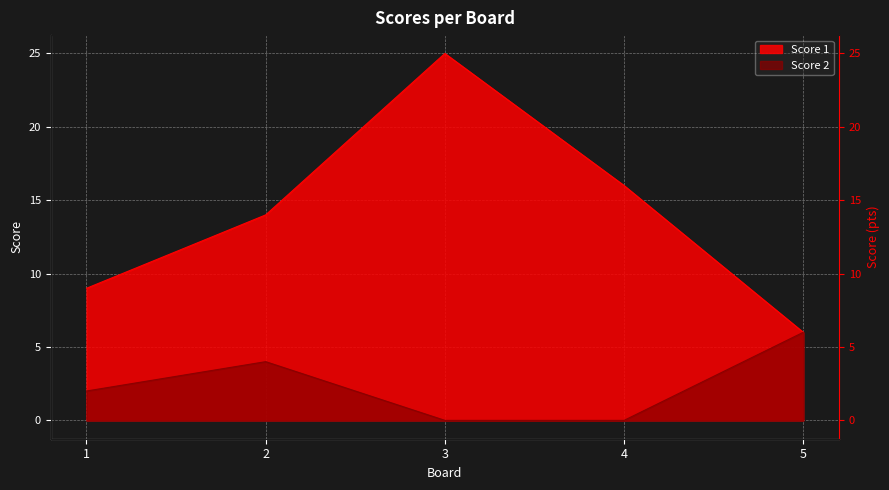

What is the difference between the maximum and minimum values in the Score 1 series?

19